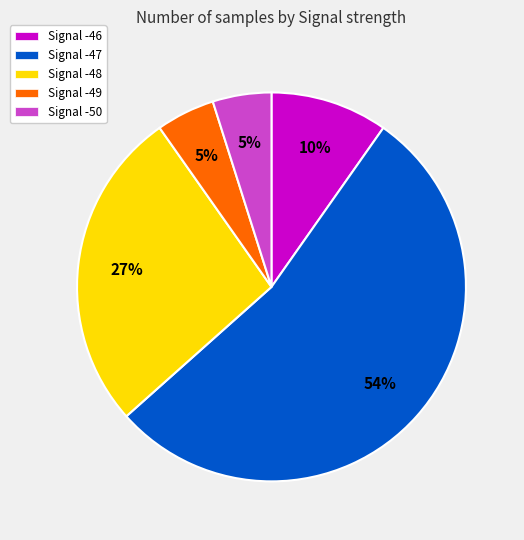

Do Signal -48 and Signal -49 together represent more than half of the pie?

No